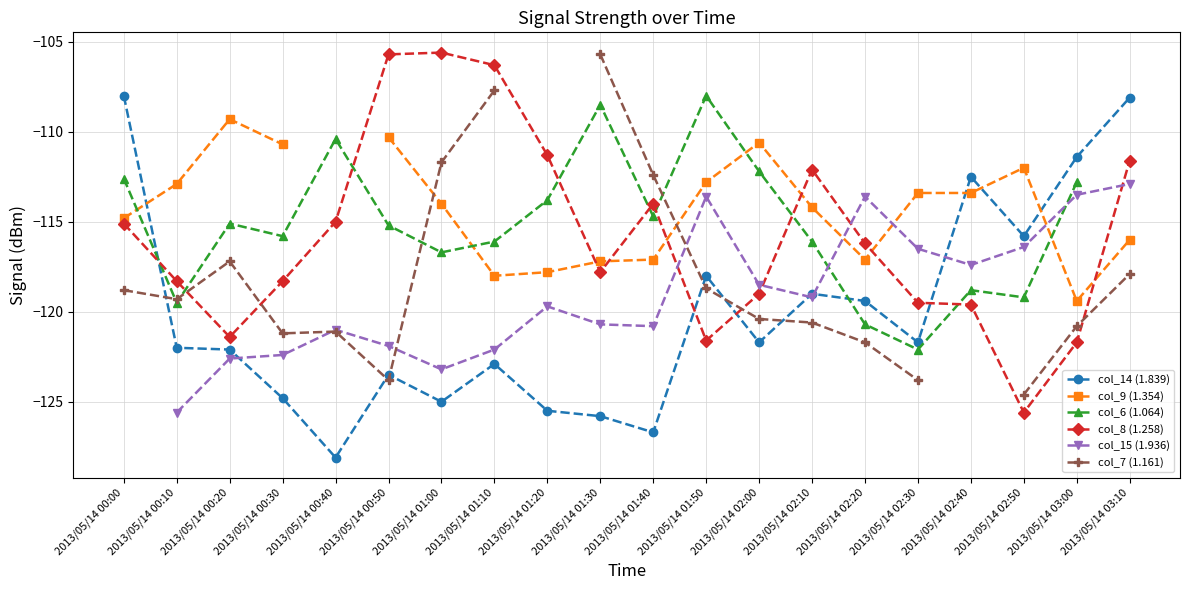

At which label does col_9 (1.354) reach its minimum?

2013/05/14 03:00